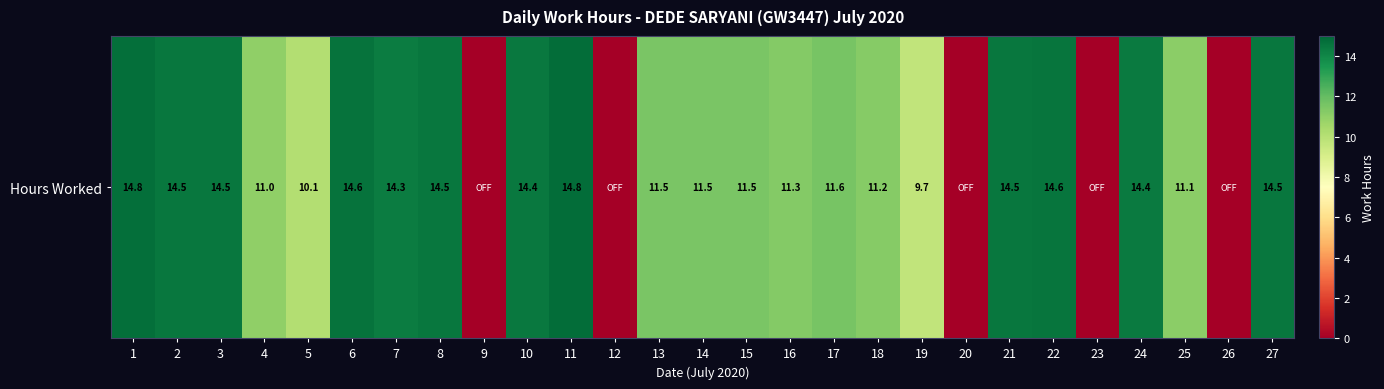

Which label corresponds to the largest value in the chart?

11